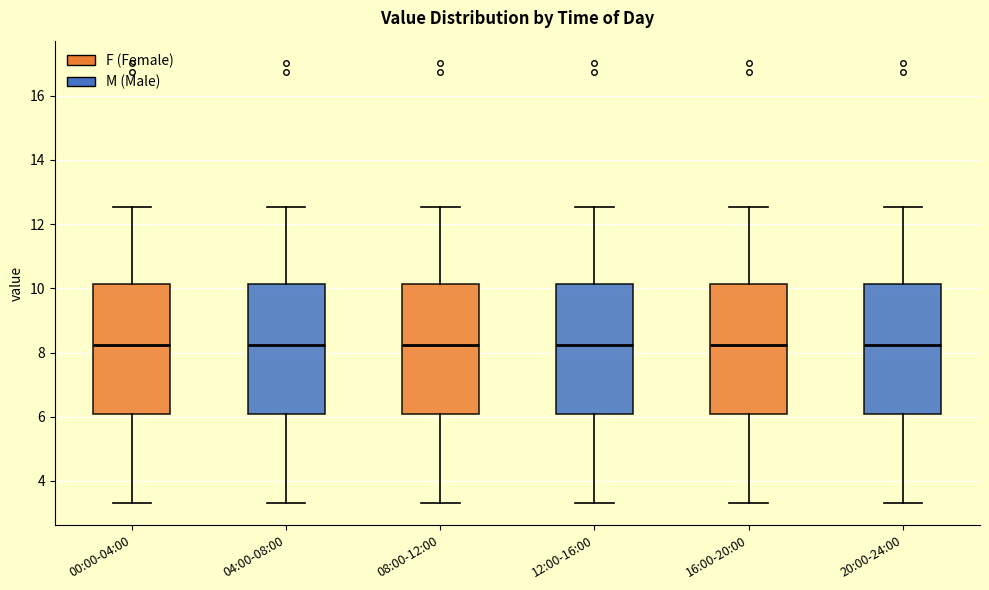

Reading left to right, transcribe this box plot: for each box, give where its median line is, the range the box spans, and where its two whiskers end, as read against the y-axis. The values are not printed on the chart, so give them approximately, as read against the axis.

00:00-04:00: median 8.2, box 6.0 to 10.2, whiskers 3.4 to 12.6
04:00-08:00: median 8.2, box 6.0 to 10.2, whiskers 3.4 to 12.6
08:00-12:00: median 8.2, box 6.0 to 10.2, whiskers 3.4 to 12.6
12:00-16:00: median 8.2, box 6.0 to 10.2, whiskers 3.4 to 12.6
16:00-20:00: median 8.2, box 6.0 to 10.2, whiskers 3.4 to 12.6
20:00-24:00: median 8.2, box 6.0 to 10.2, whiskers 3.4 to 12.6